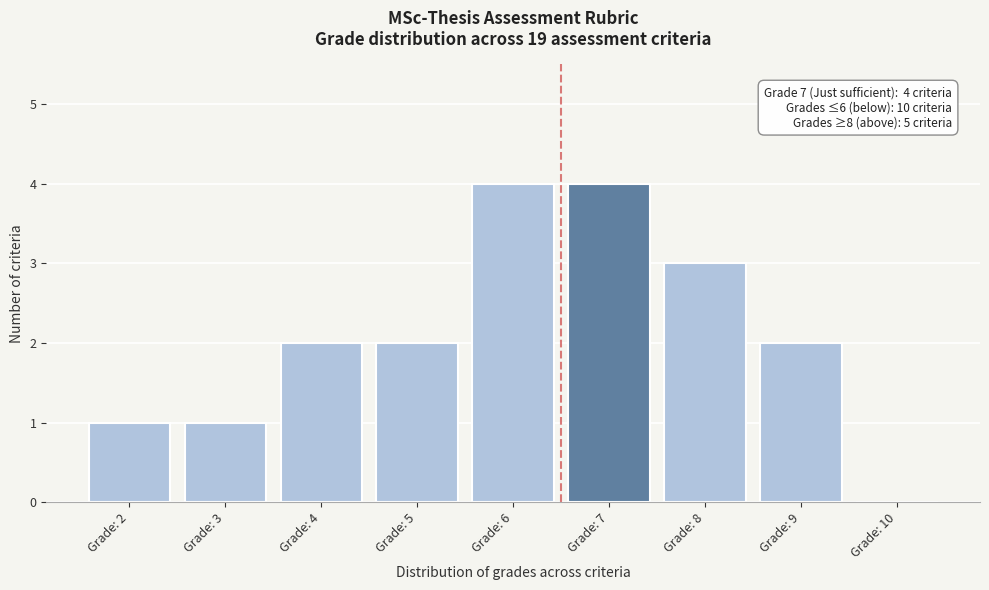

Reading left to right, transcribe all the data shown in this chart.

Grade: 2=1	Grade: 3=1	Grade: 4=2	Grade: 5=2	Grade: 6=4	Grade: 7=4	Grade: 8=3	Grade: 9=2	Grade: 10=0